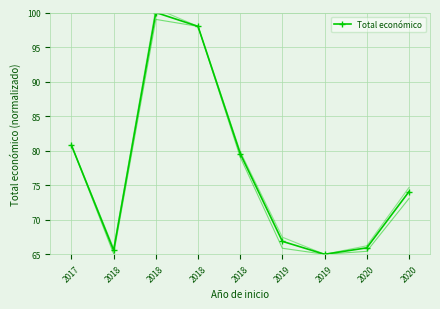

Is this an area chart (filled region under the line)?

No